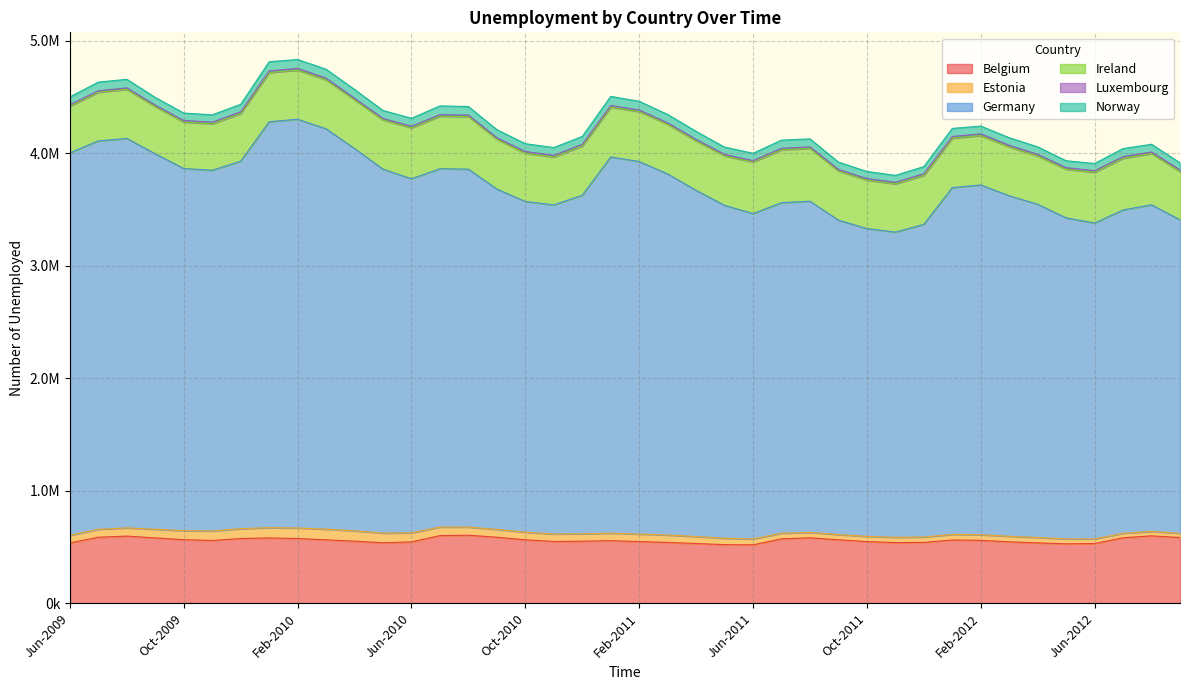

True or false: Estonia has more than 2 interior local peaks.

True